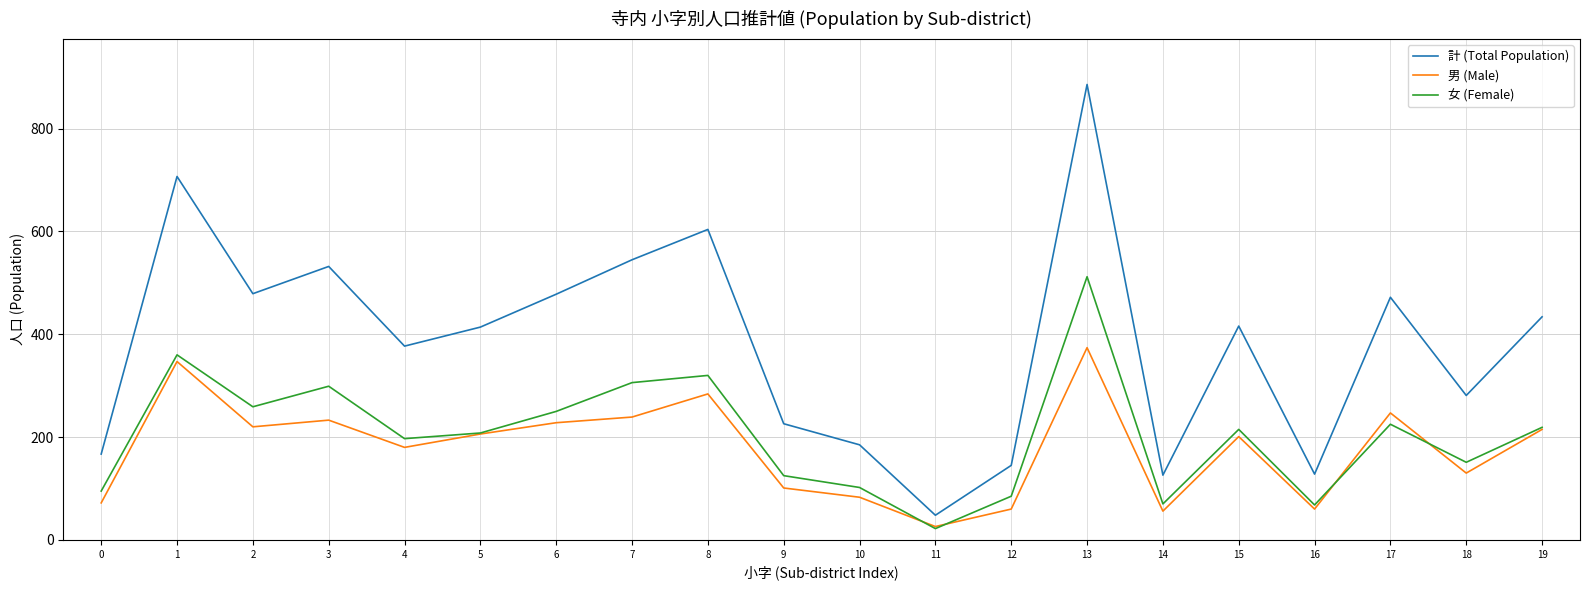

What is the minimum value shown in the chart?

22